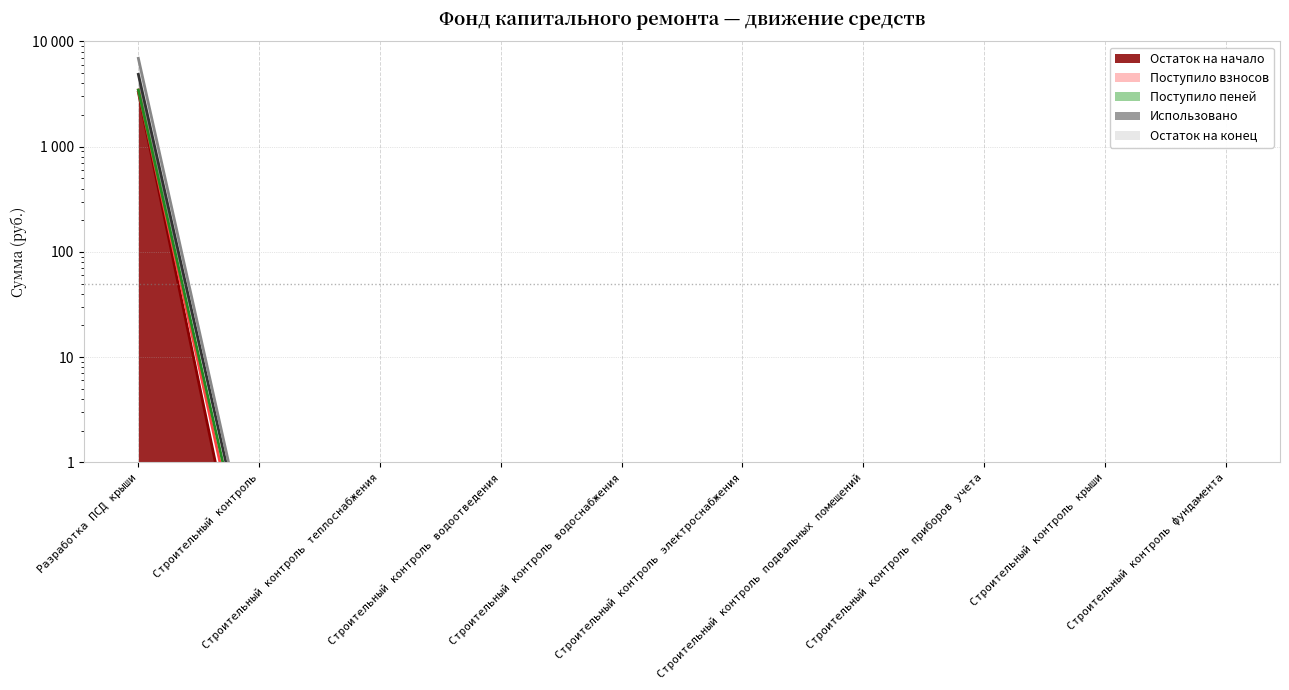

What is the label of the 3rd point from the right?

Строительный контроль приборов учета